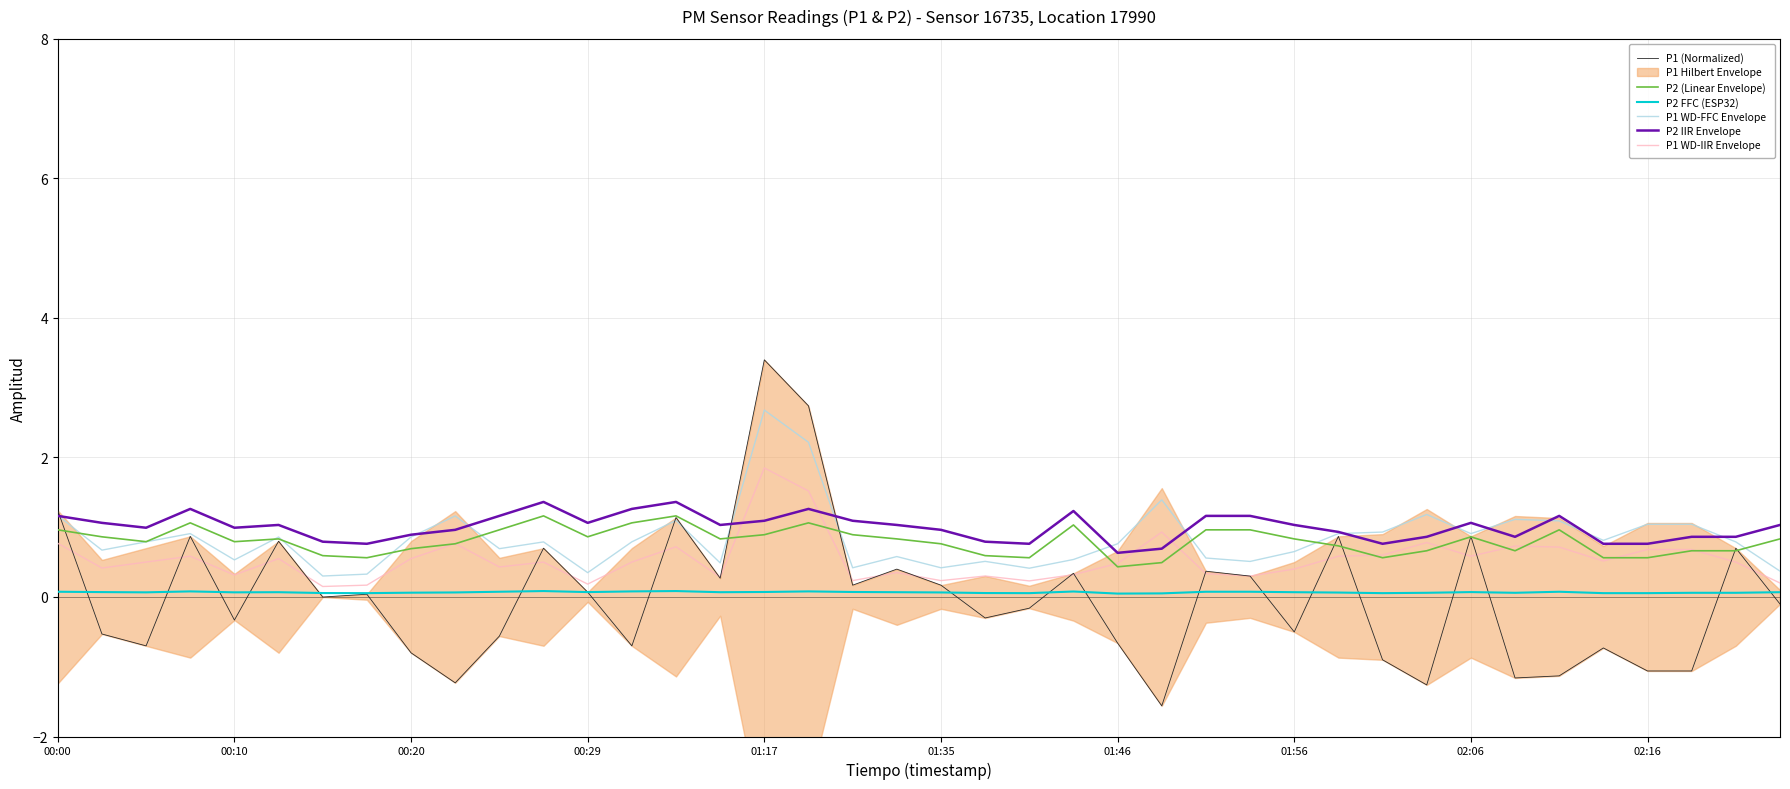

True or false: P2 (Linear Envelope) has a value of 1.1 at 00:20.

False